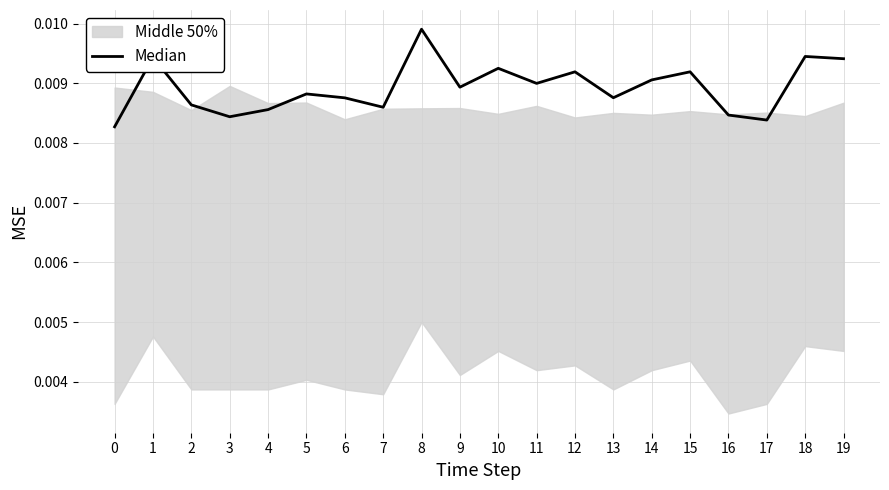

List the labels in order of value, largest first.

8, 18, 1, 19, 10, 15, 12, 14, 11, 9, 5, 13, 6, 2, 7, 4, 16, 3, 17, 0